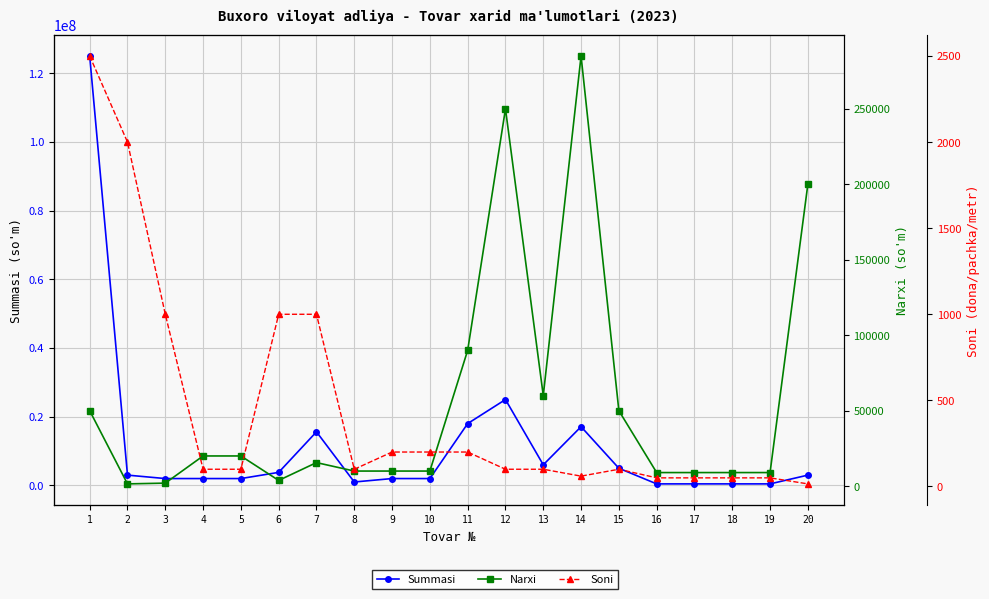

What is the highest value of the Soni series?

2500